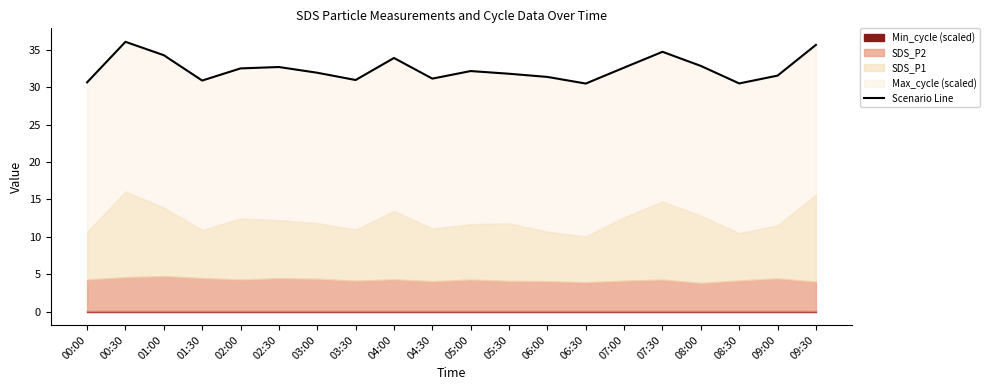

Approximately how many times larger is the value at 06:00 compared to 02:30?

1.0